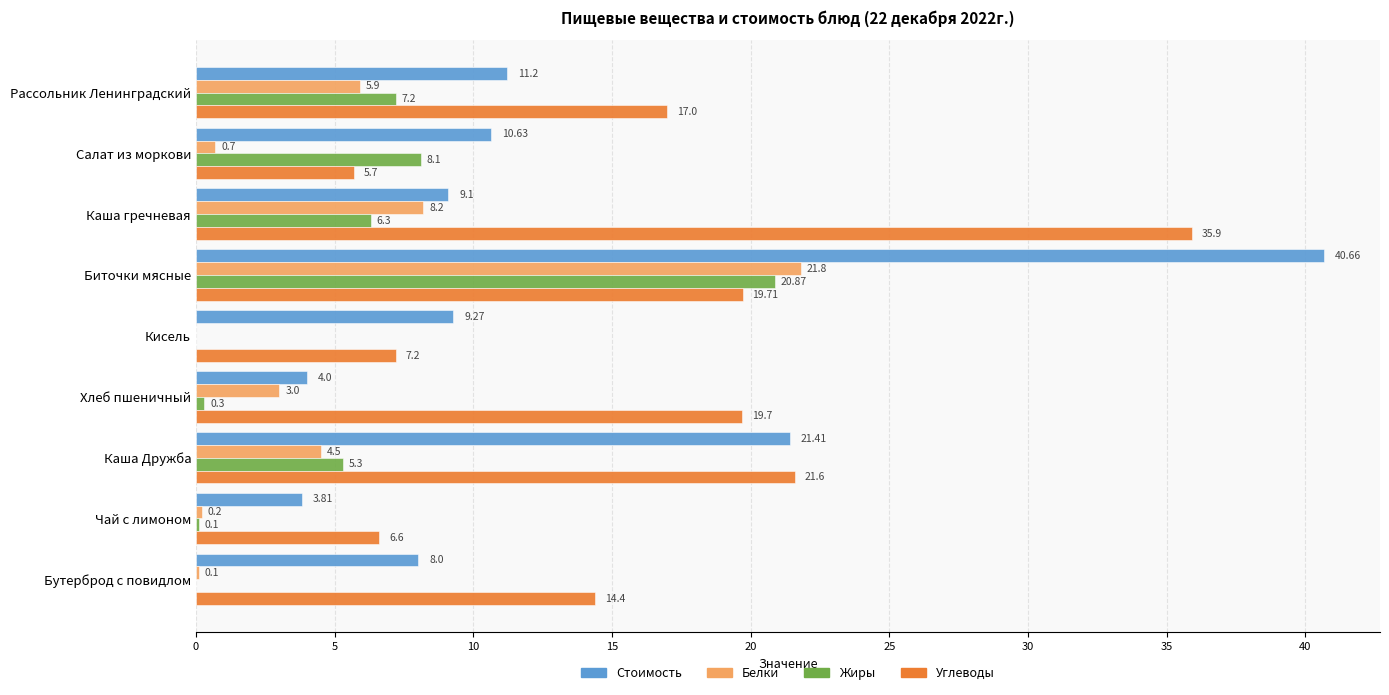

At which category is the sum across all series the highest?

Биточки мясные